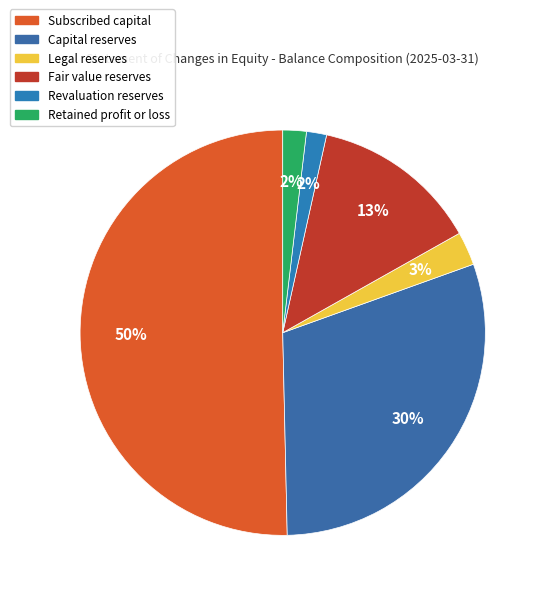

Which slice is the largest?

Subscribed capital